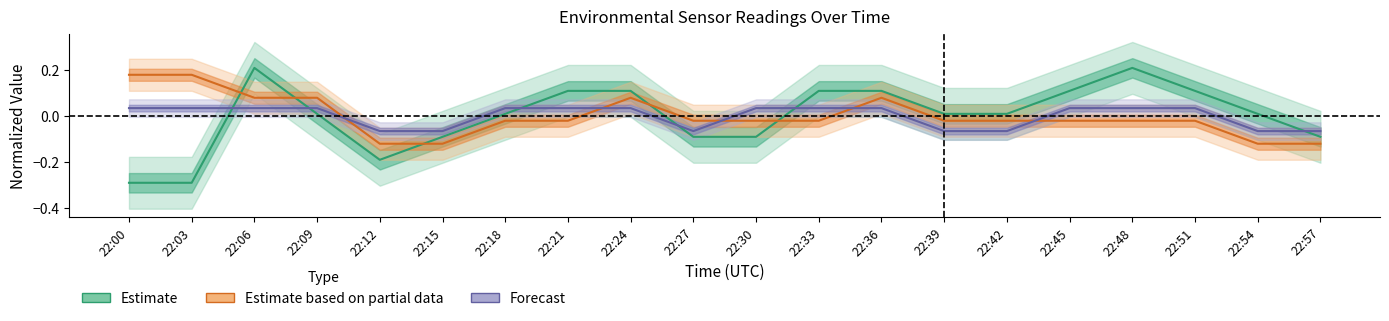

At which label does Estimate (Tu_S11) reach its peak?

22:06